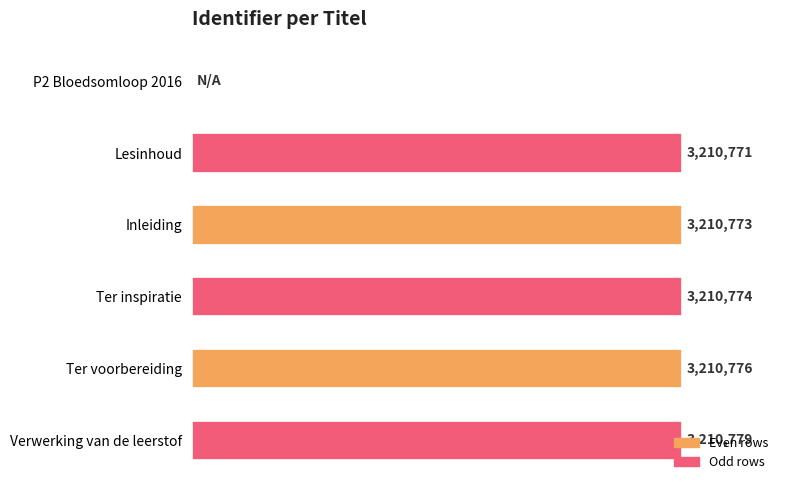

Are the bars grouped side by side (vs. stacked)?

No